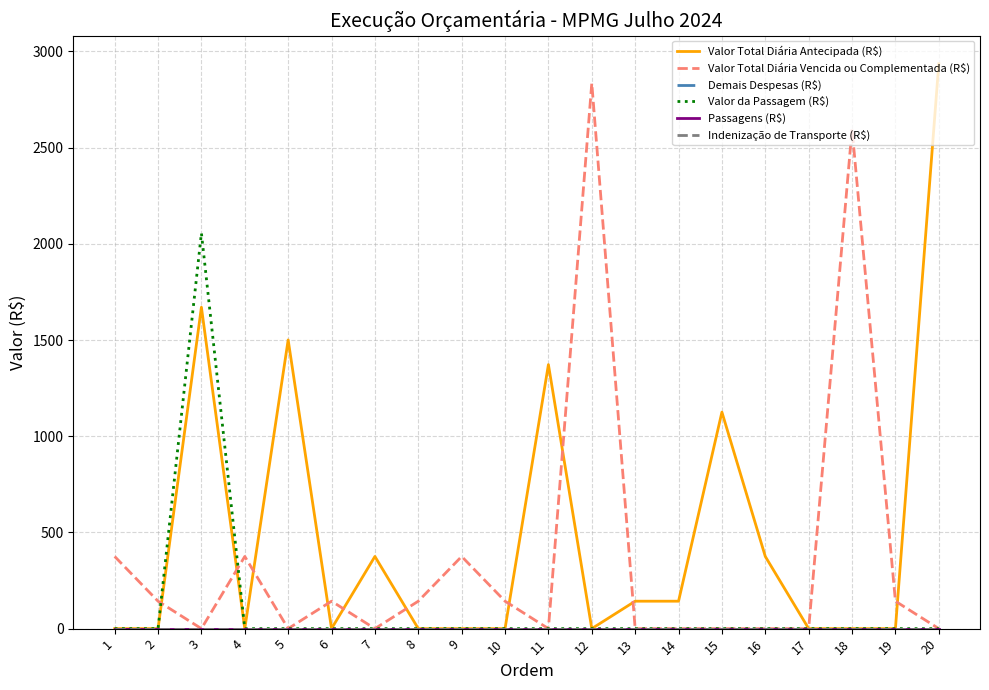

At which category does Valor Total Diária Antecipada (R$) reach its first local peak?

3